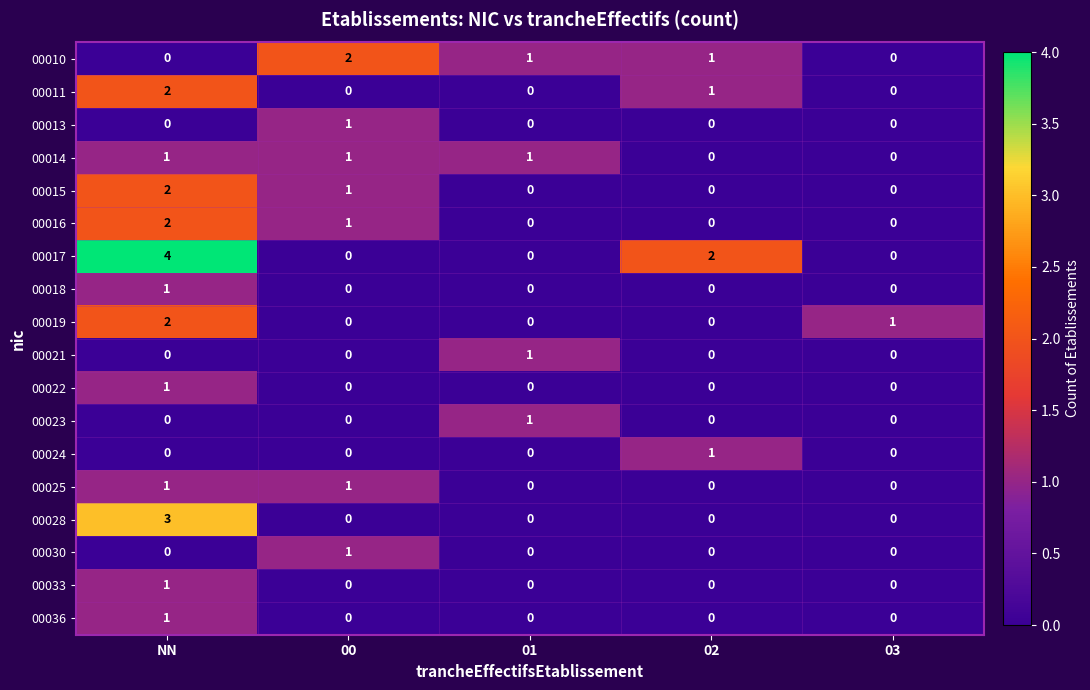

What is the greatest value displayed?

4